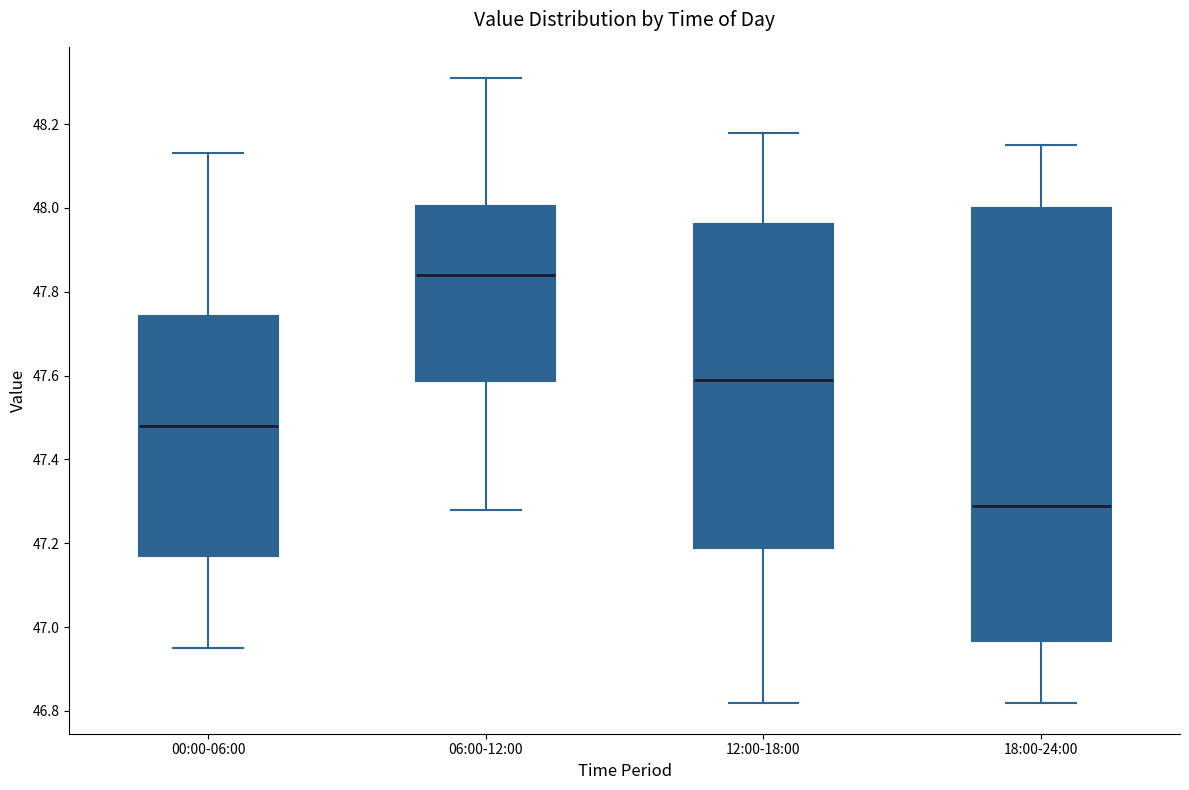

Reading left to right, read every box against the y-axis: the position of its median line, the range the box covers, and the ends of its whiskers. The values are not printed on the chart, so give them approximately, as read against the axis.

00:00-06:00: median 47.48, box 47.18 to 47.74, whiskers 46.96 to 48.14
06:00-12:00: median 47.84, box 47.58 to 48.00, whiskers 47.28 to 48.32
12:00-18:00: median 47.60, box 47.18 to 47.96, whiskers 46.82 to 48.18
18:00-24:00: median 47.30, box 46.96 to 48.00, whiskers 46.82 to 48.16